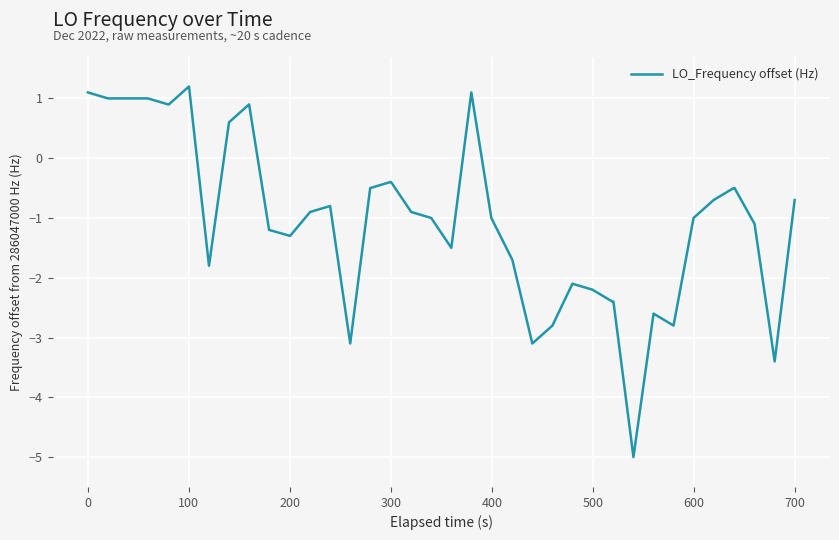

What is the difference between the maximum and minimum values?

6.2